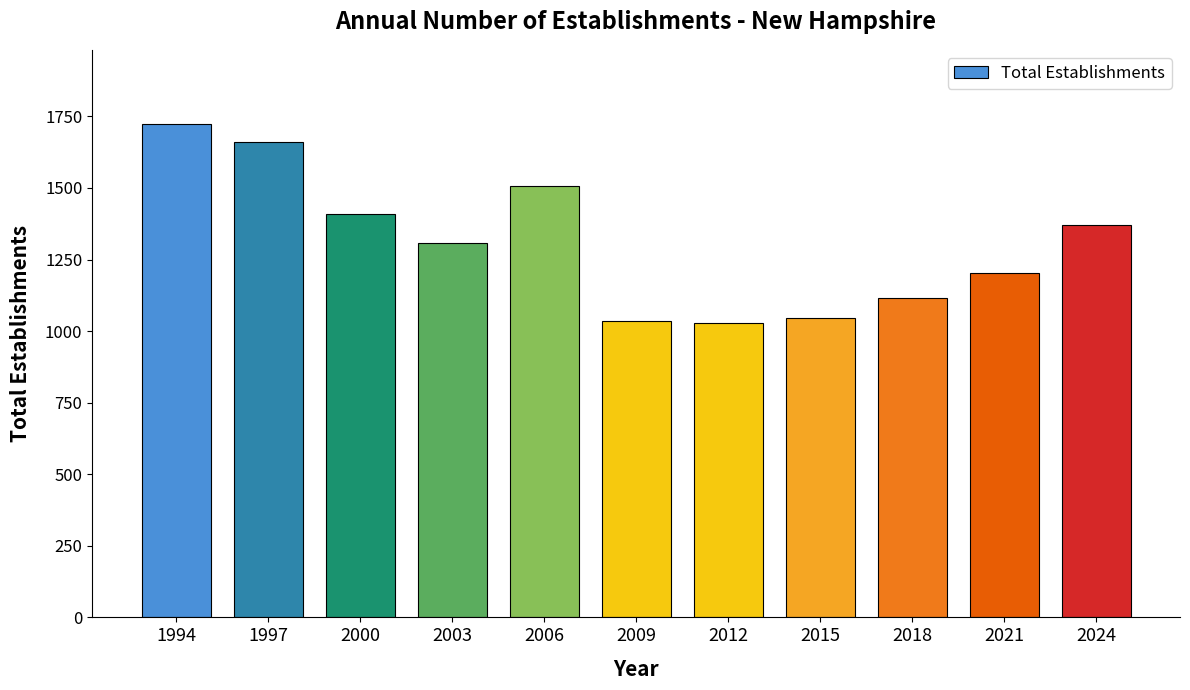

How many bars are there in total?

11